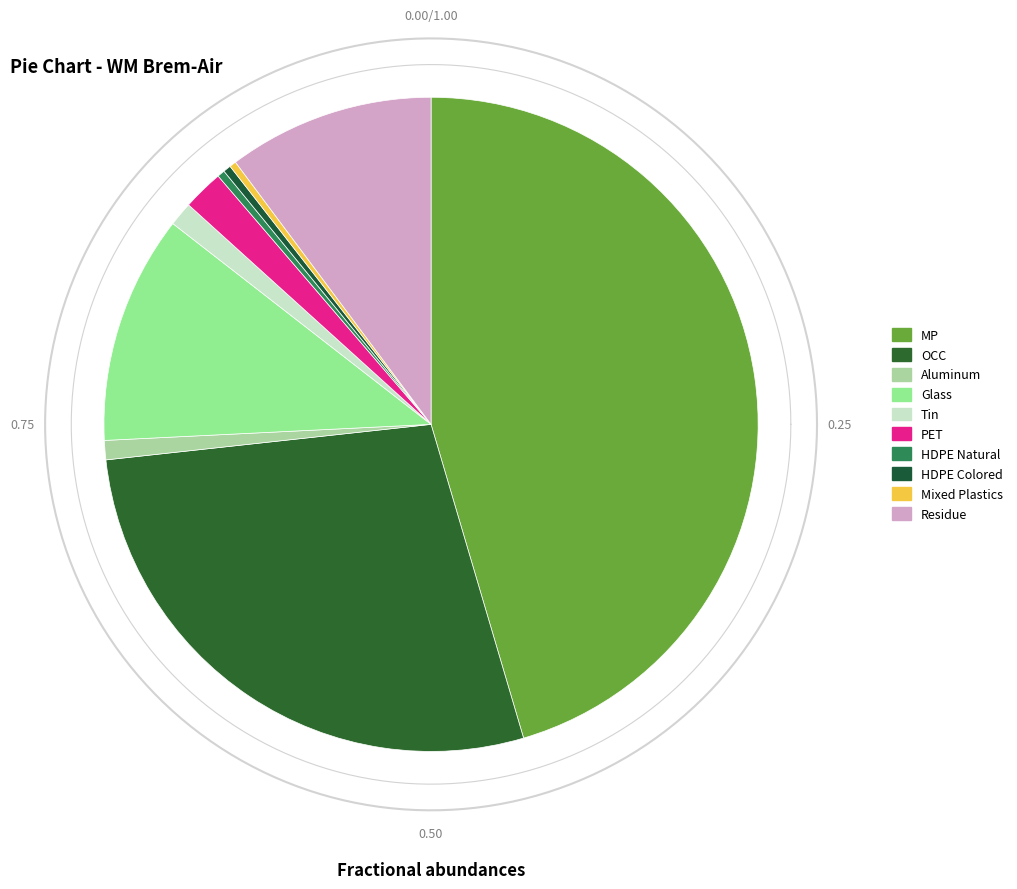

Combined, what portion of the pie is HDPE Colored and HDPE Natural?

0.8%